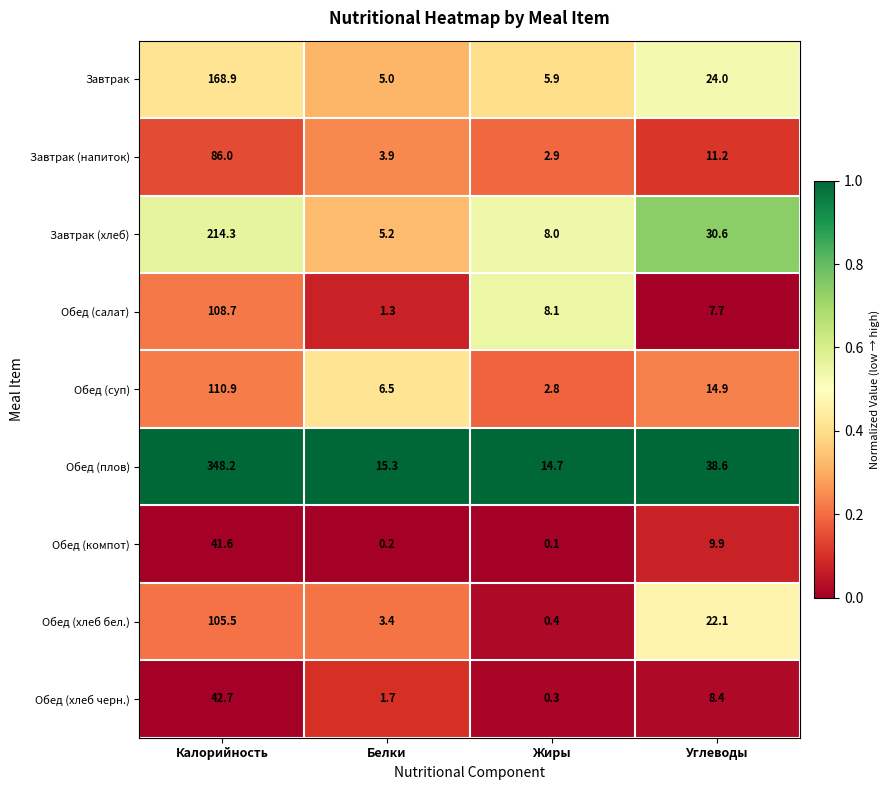

What is the sum of the Обед (салат) values at Углеводы and Жиры?

15.8